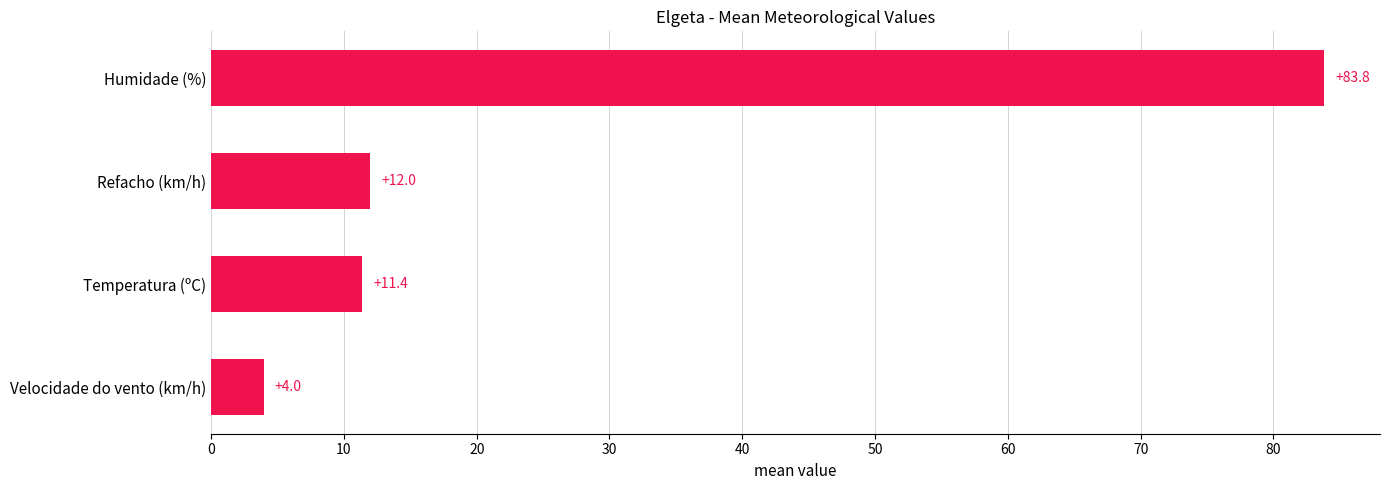

What is the change in value from Humidade (%) to Temperatura (ºC)?

-72.4